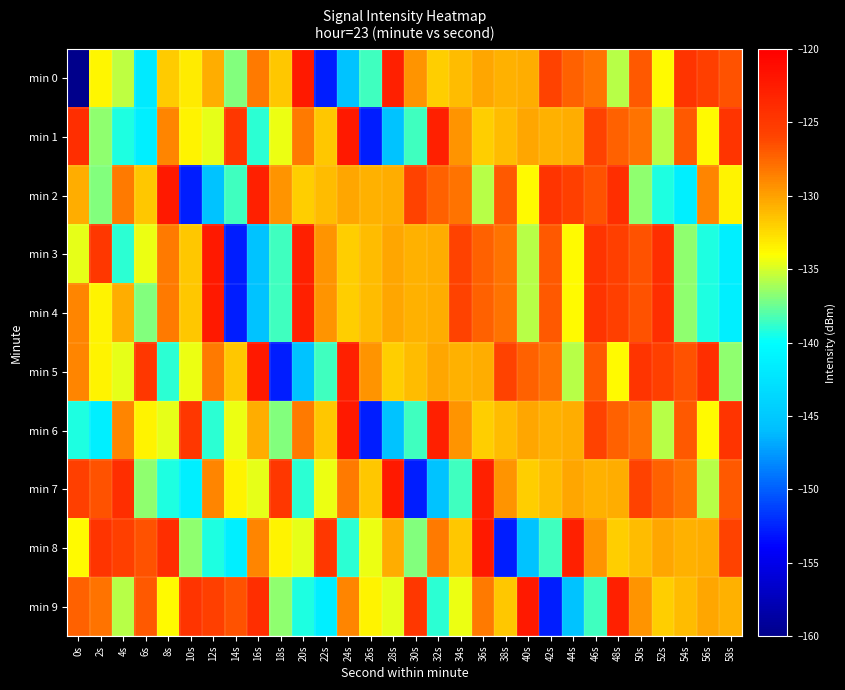

Which series has the largest range (max minus min)?

min 0